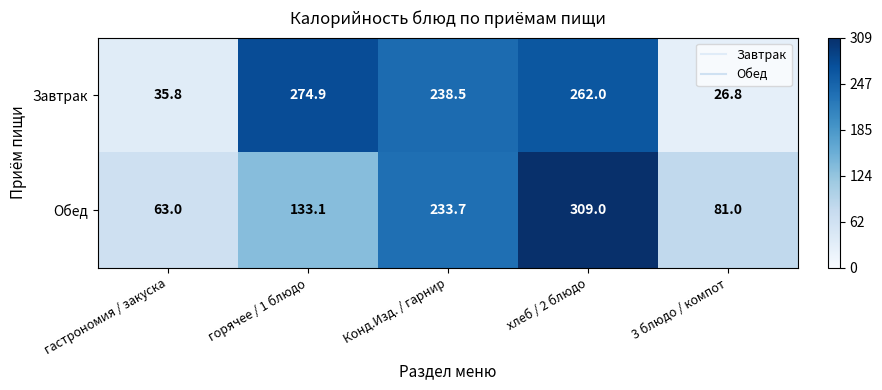

What is the difference between the Завтрак values at хлеб / 2 блюдо and гастрономия / закуска?

226.2